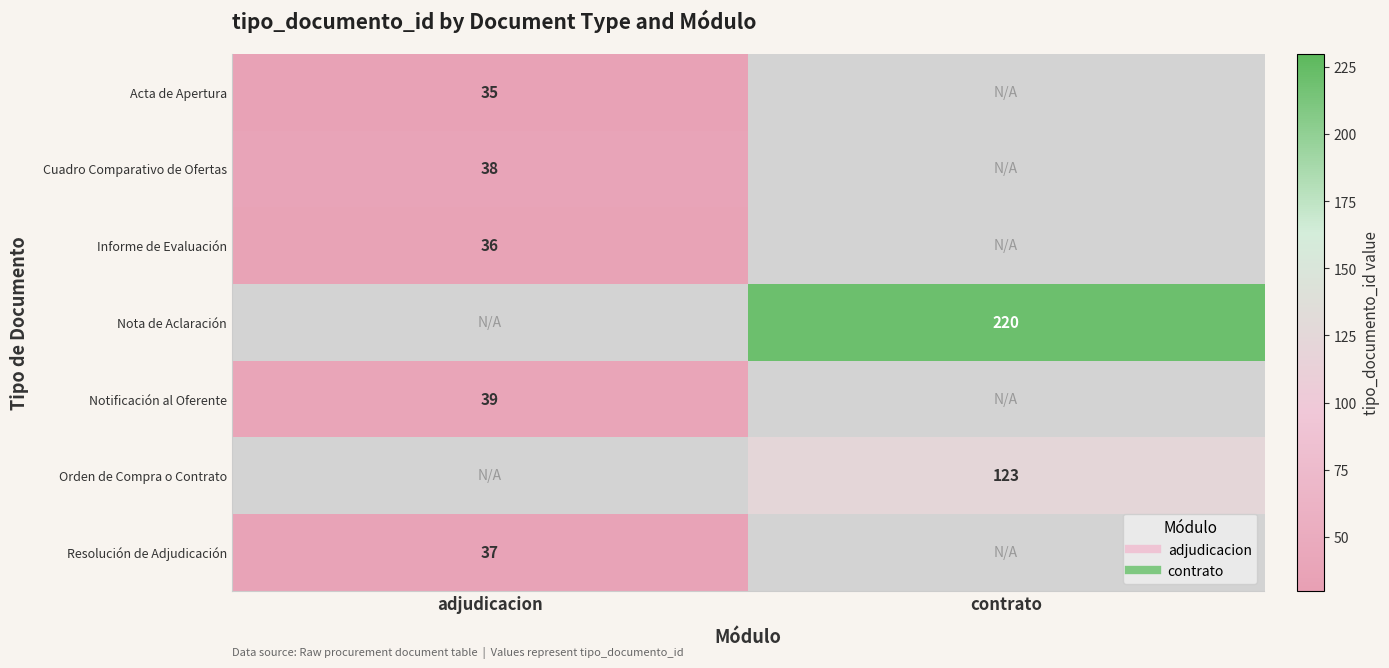

List the labels in order of Notificación al Oferente value, smallest first.

adjudicacion, contrato